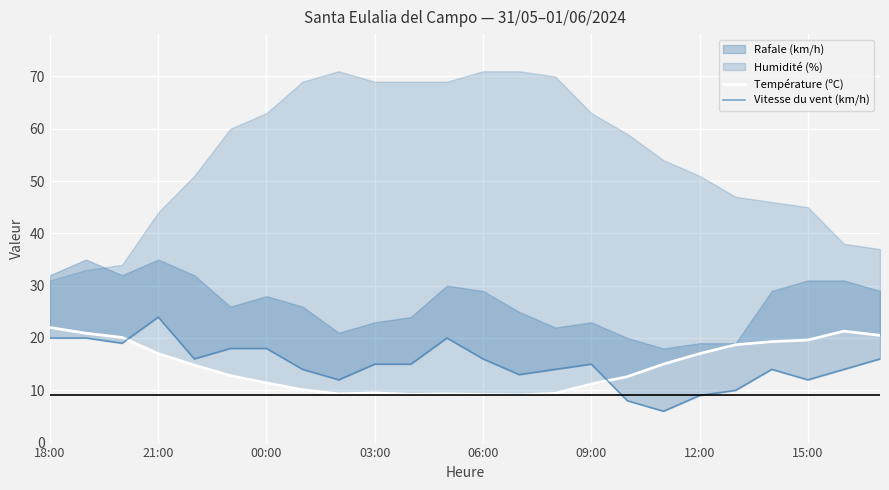

True or false: Température (ºC) has a value of 19.6 at 15:00.

True